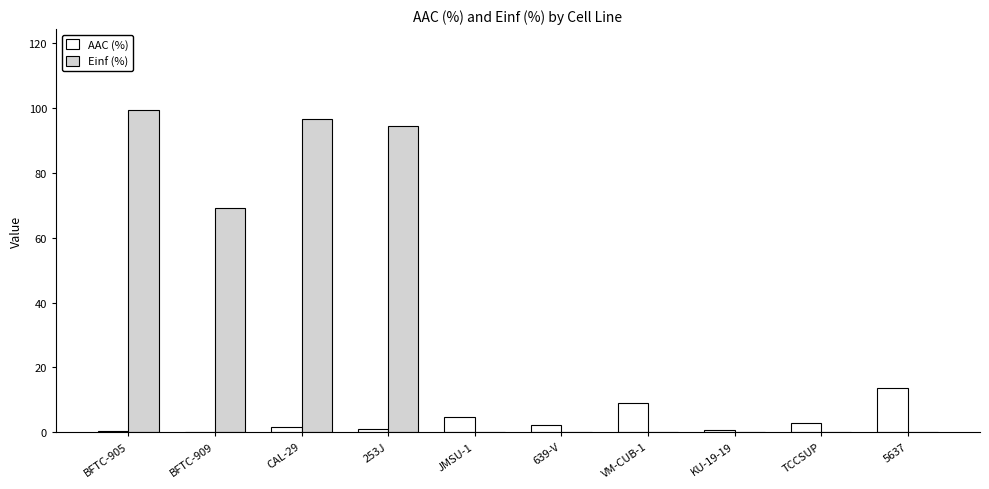

The Einf (%) series shows 0.0 at 5637. True or false?

True